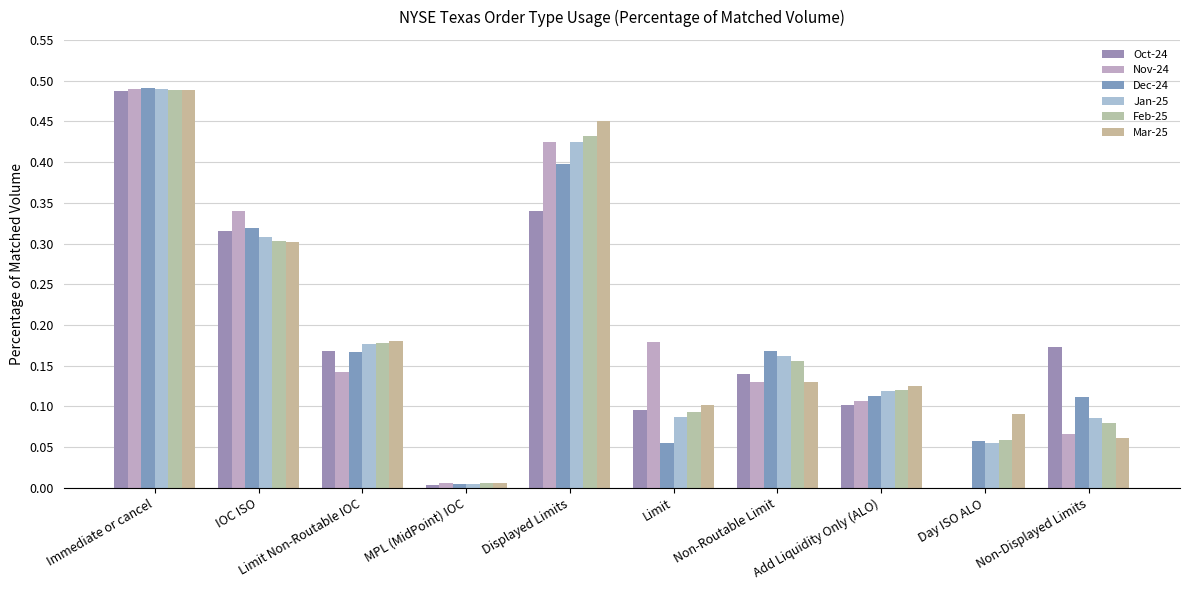

Which series has the largest total across all categories?

Mar-25